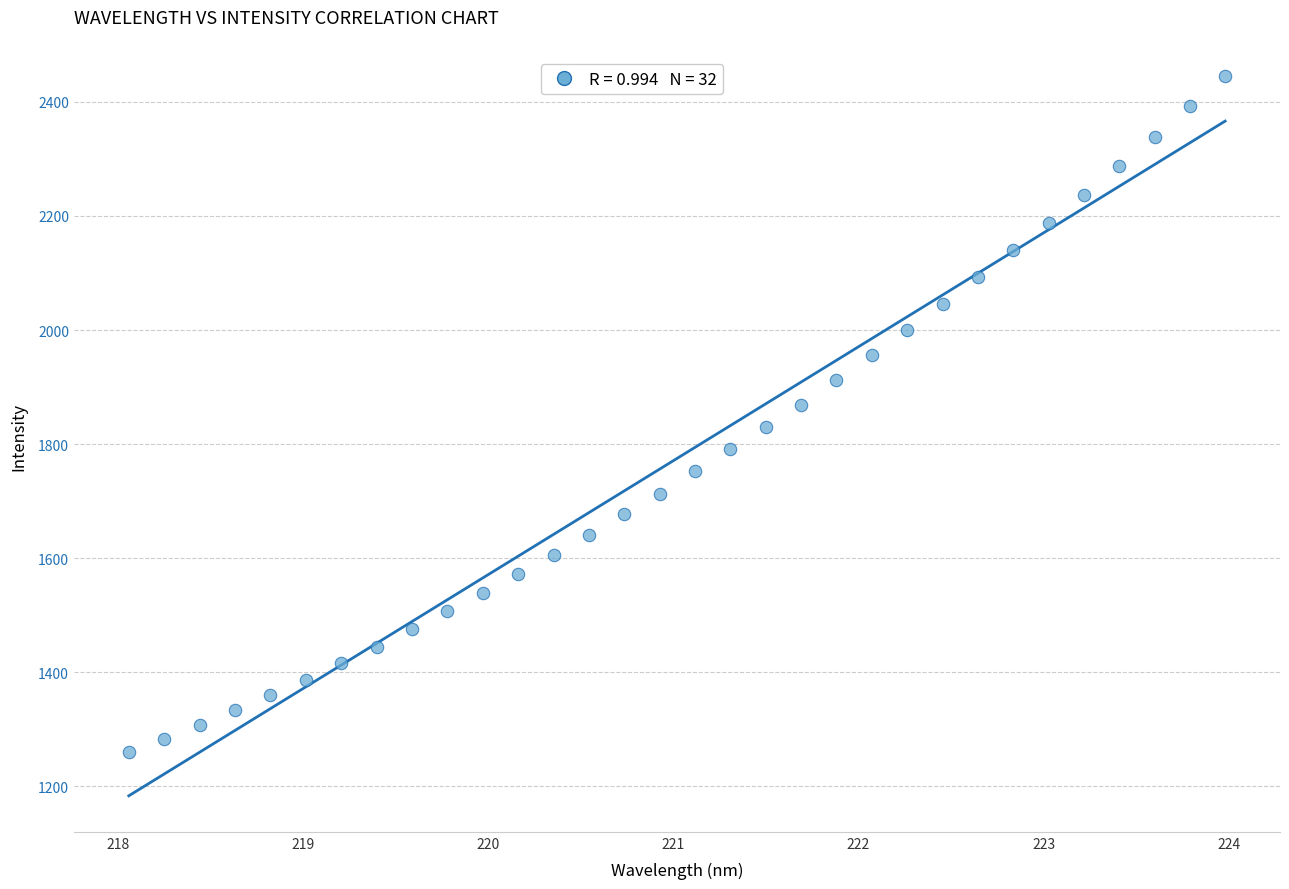

What is the range of Y values (max minus min)?

1186.2